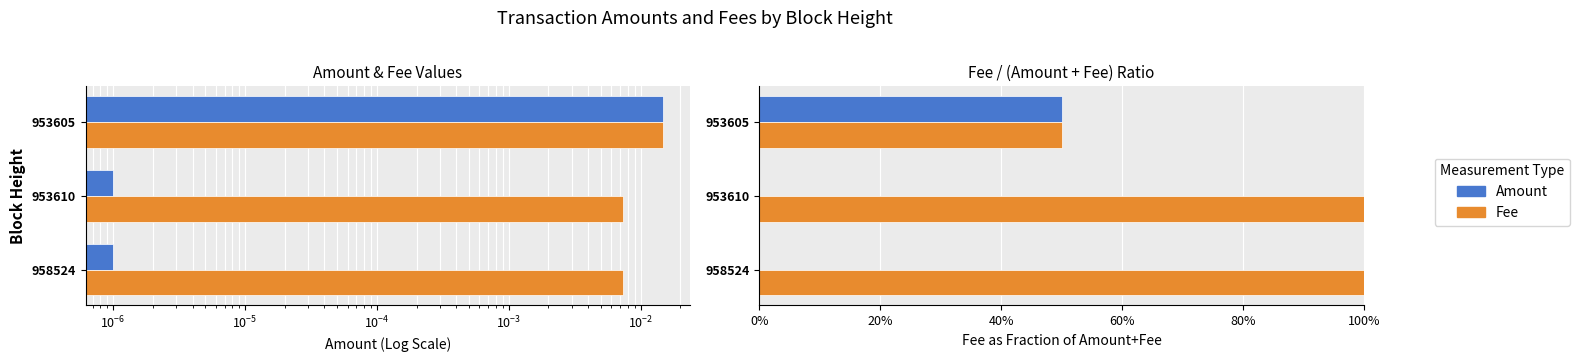

Which series has the widest spread of values?

Amount